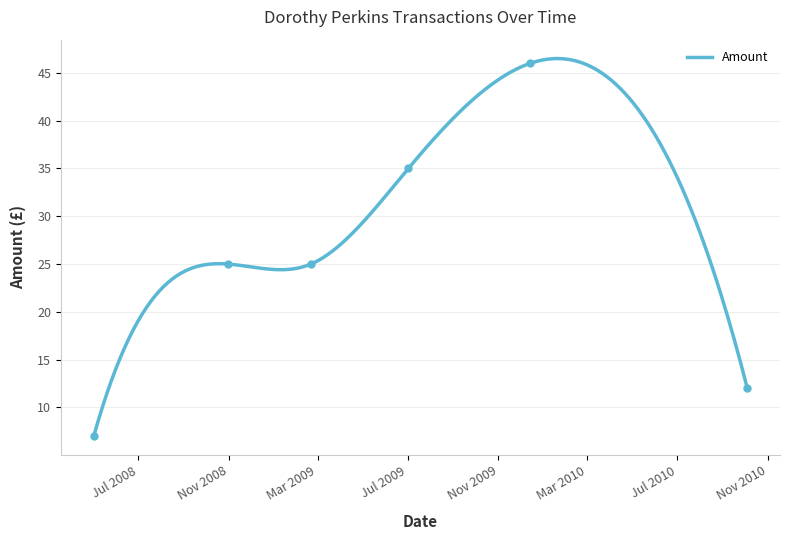

How many values are below 25?

2